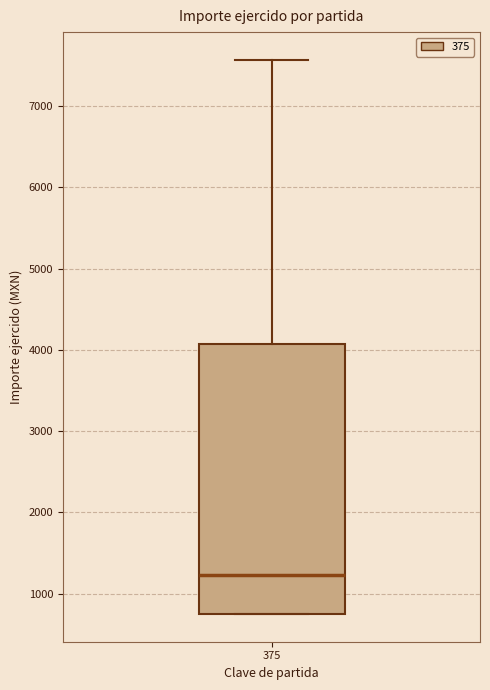

Transcribe this box plot: give where the median line is, the range the box spans, and where the two whiskers end, as read against the y-axis. The values are not printed on the chart, so give them approximately, as read against the axis.

median 1200, box 800 to 4100, whiskers 800 to 7600